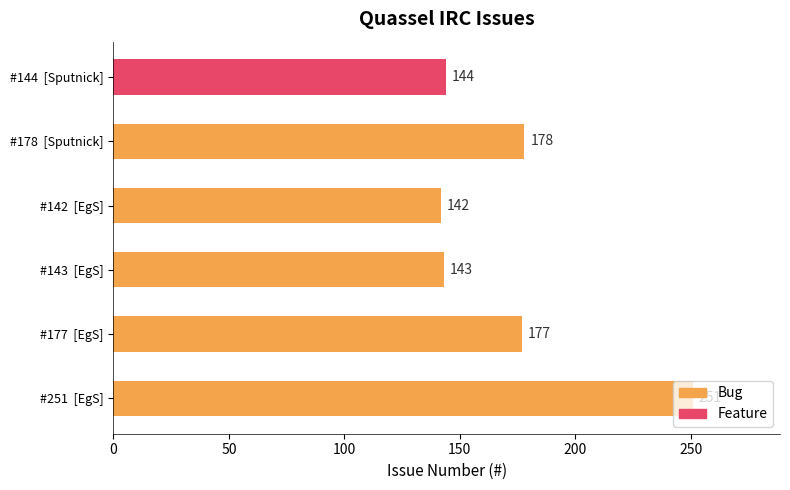

Does the chart contain stacked bars?

No